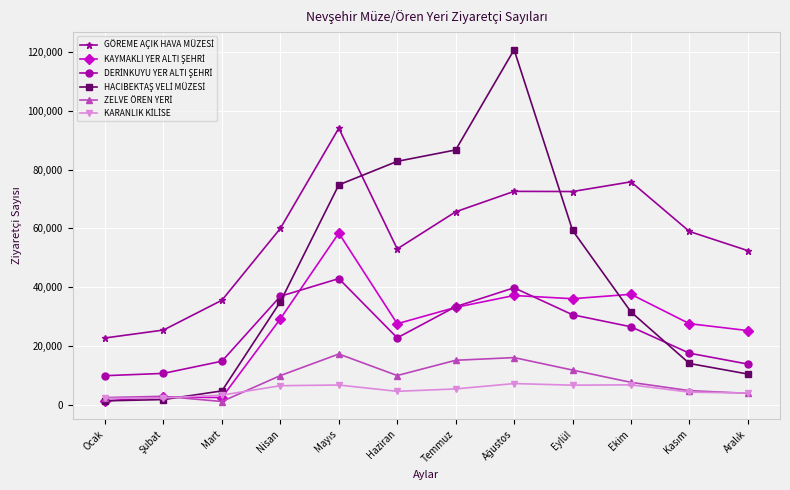

What is the spread (max minus min) of values at Ekim?

69164